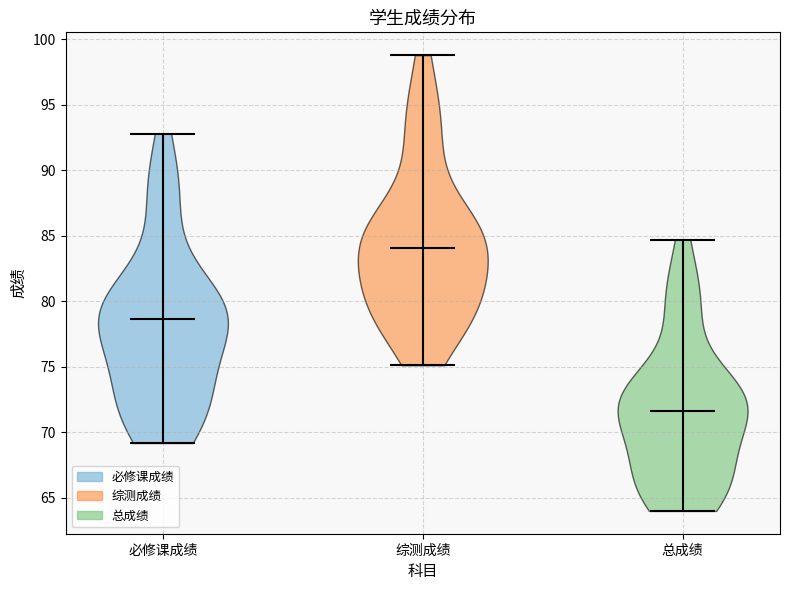

Which violin has the lowest median line?

总成绩